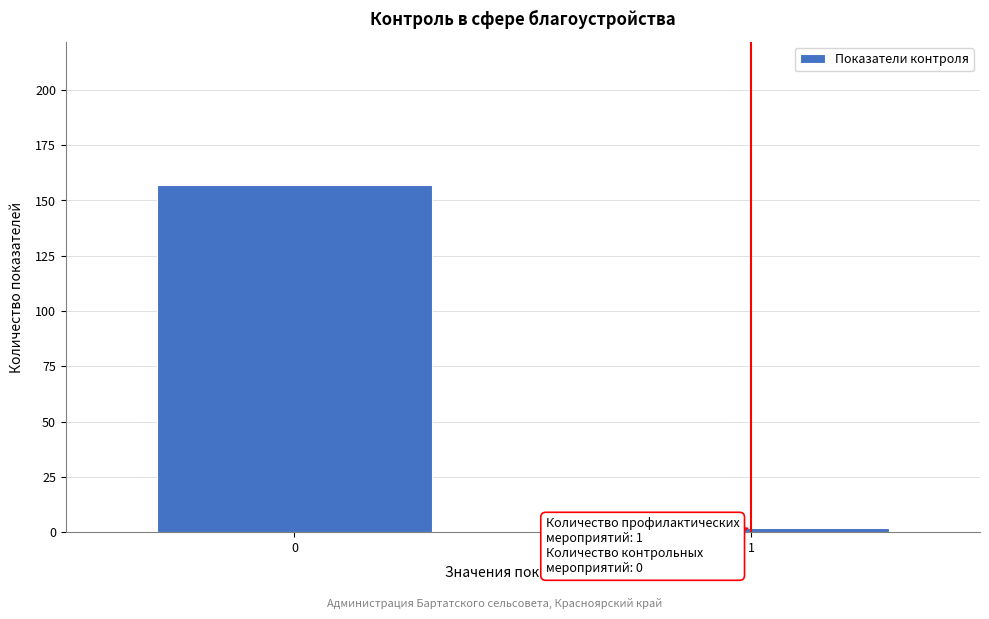

Reading left to right, list all the values displayed in this chart.

157	2